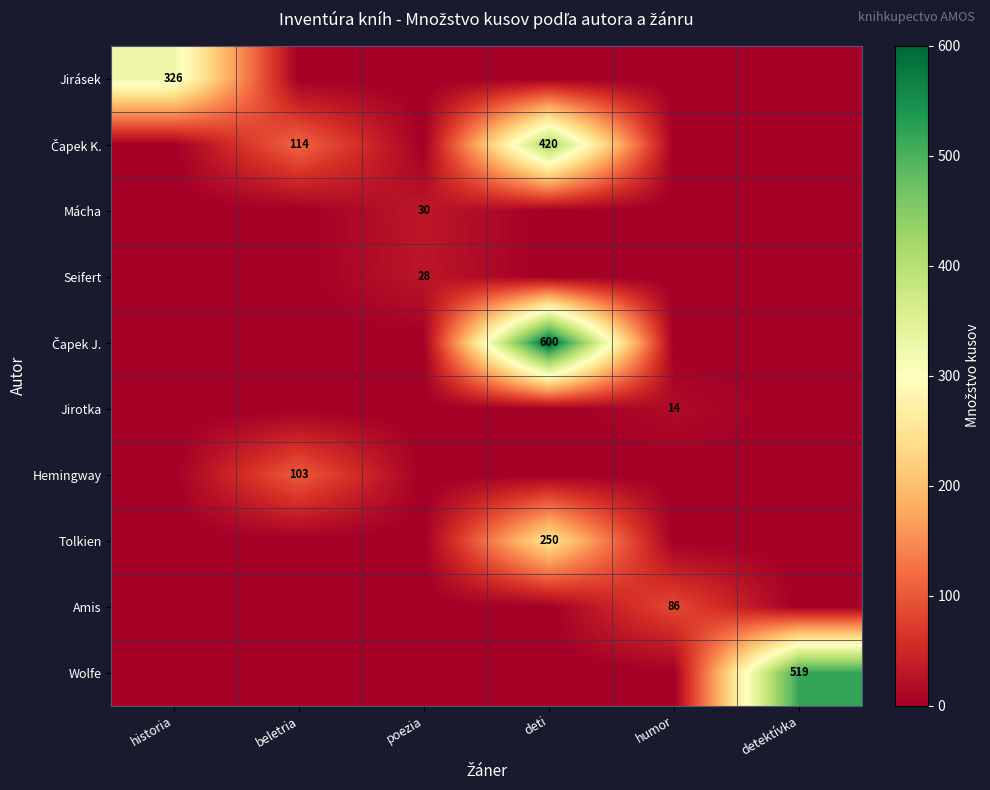

What is the difference between the highest and lowest values at deti?

600